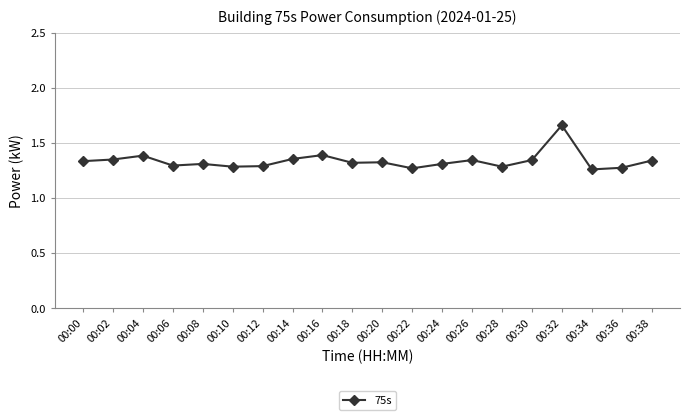

At which category does the chart reach its peak across all series?

00:32